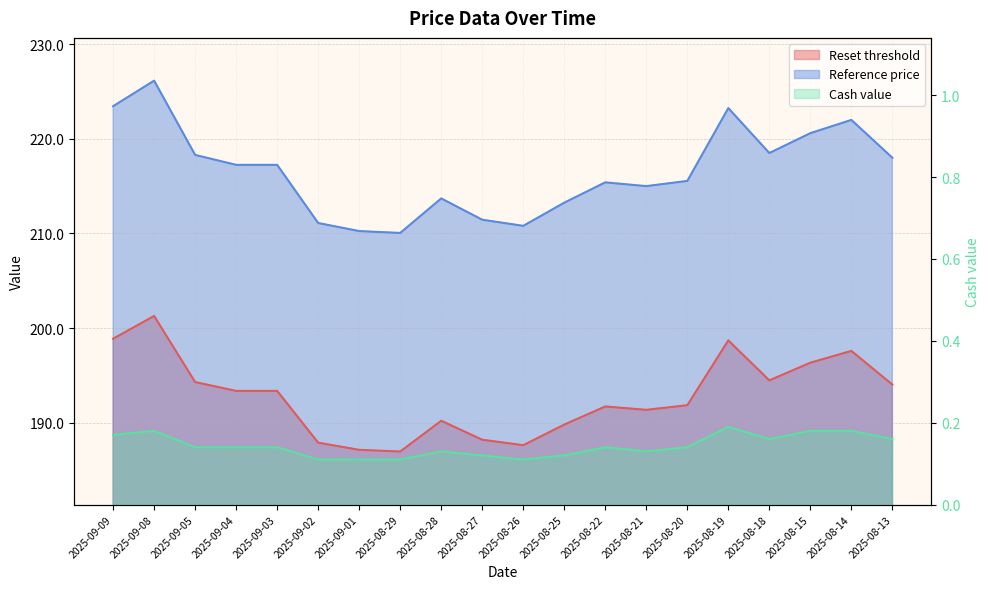

What is the value of the Cash value point at the 8th from the left?

0.1